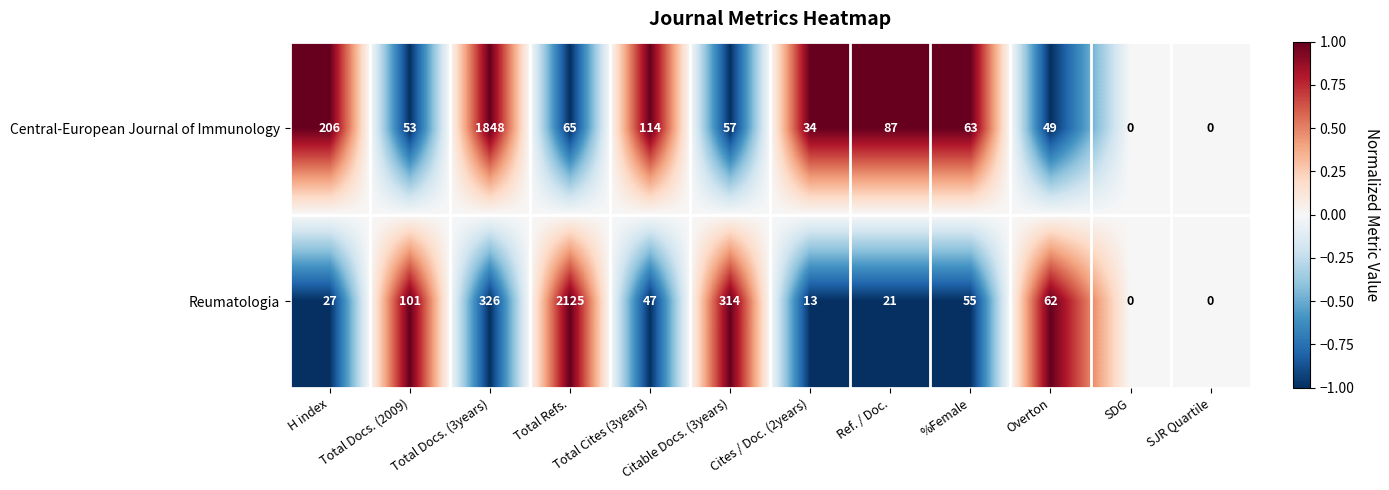

Count the number of data series in this chart.

2